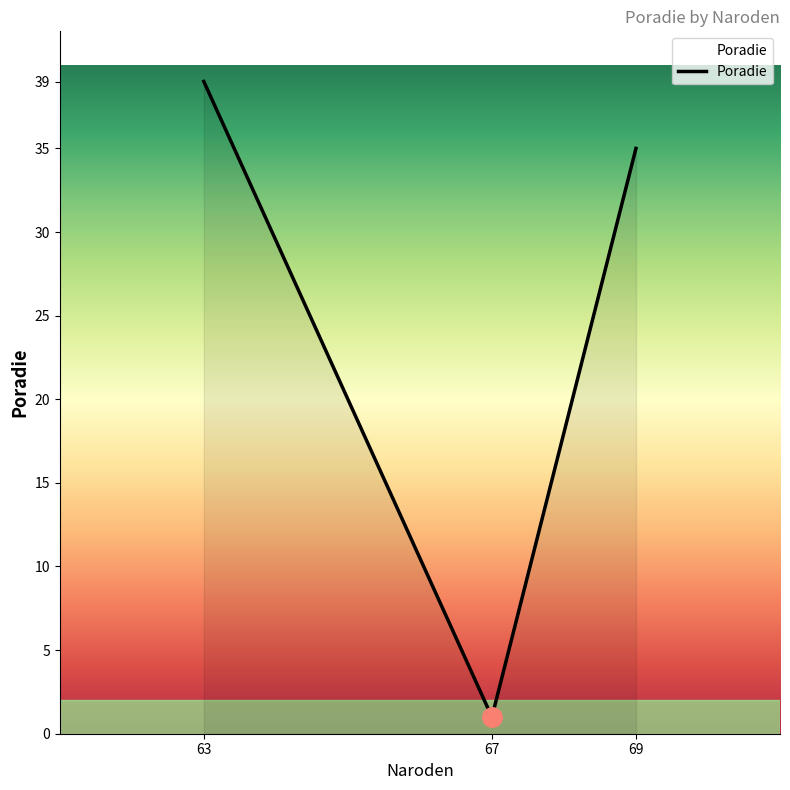

What is the average value?

25